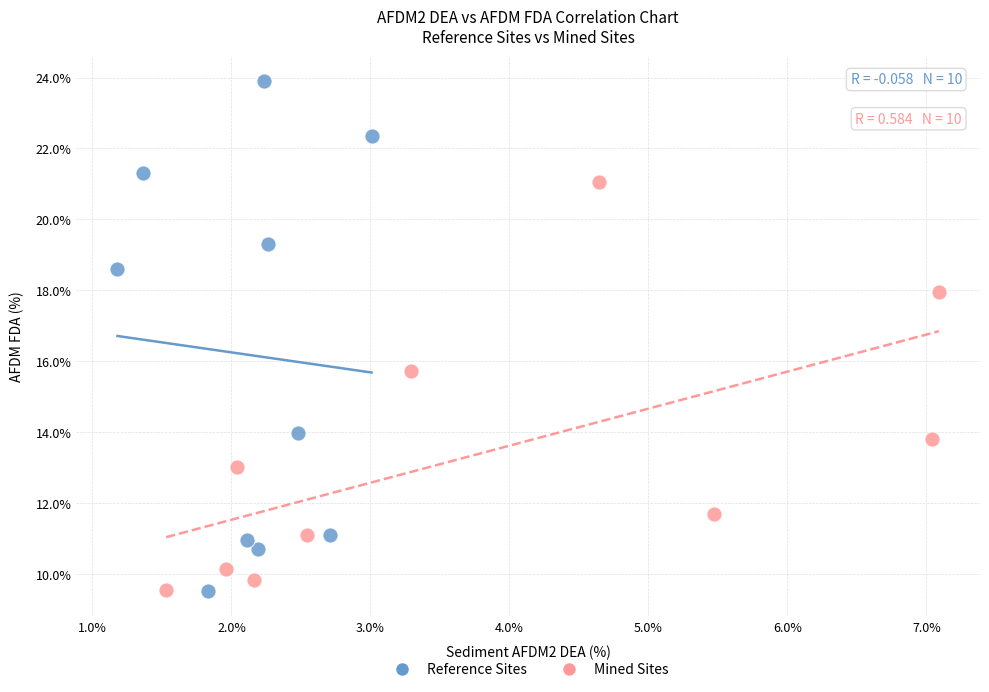

Which series has the largest Y range (max minus min)?

Reference Sites